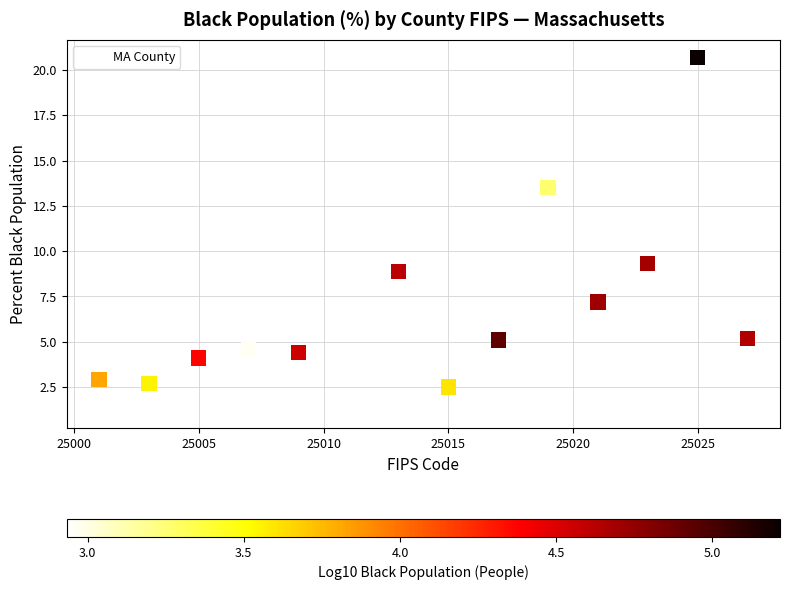

What Y value in the scatter plot is closest to 10?

9.3